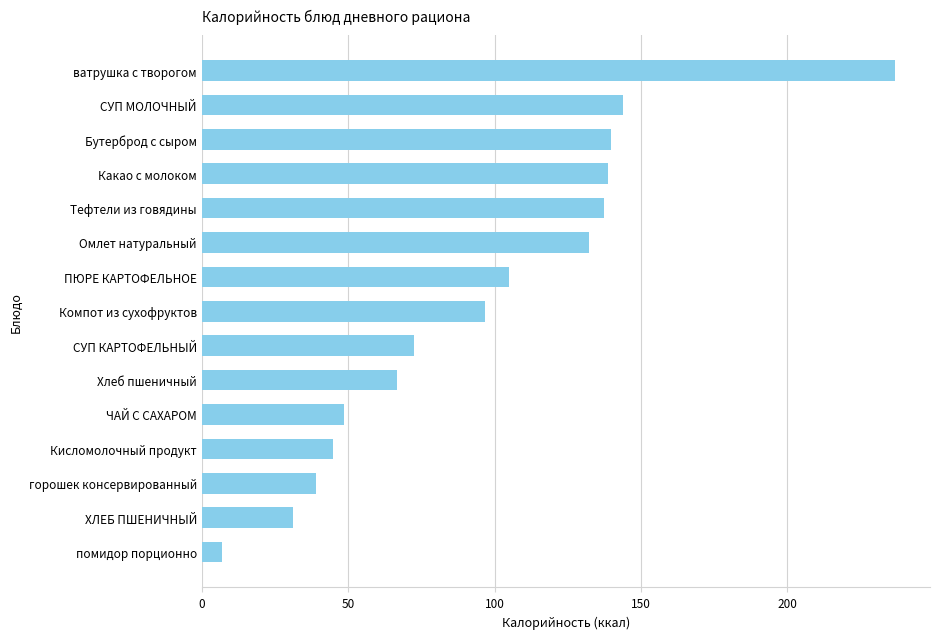

Which has a higher value, СУП МОЛОЧНЫЙ or СУП КАРТОФЕЛЬНЫЙ?

СУП МОЛОЧНЫЙ